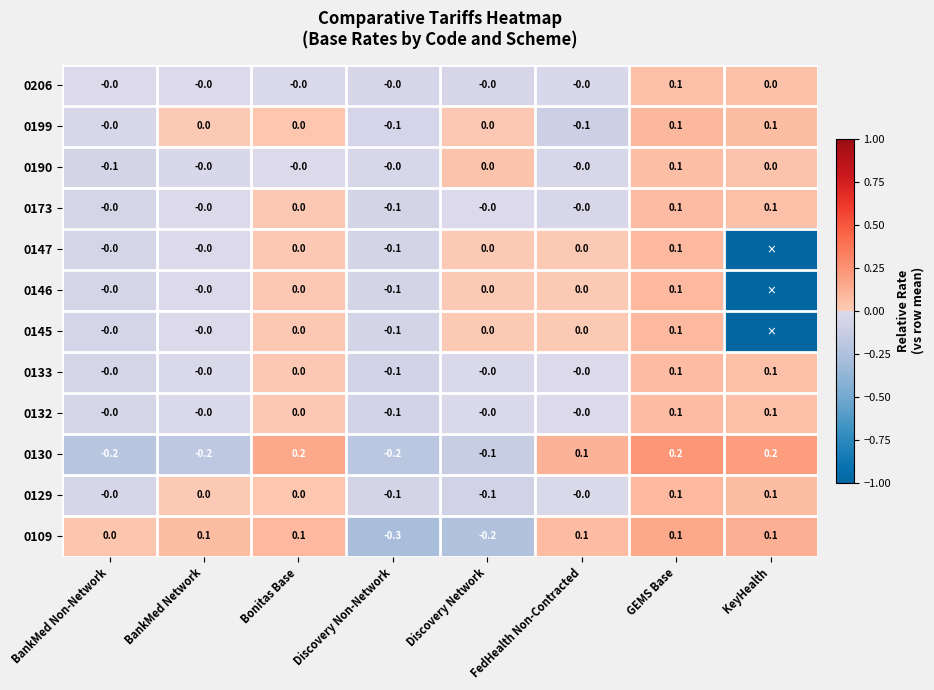

Is it true that 0109 equals -0.2 at Discovery Network?

True